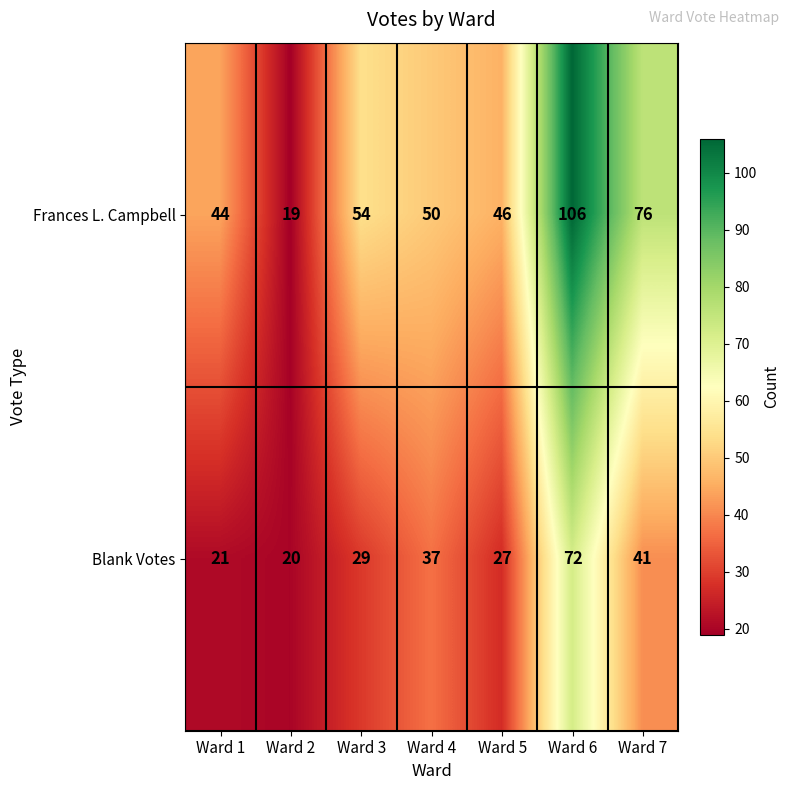

The value of Blank Votes at Ward 6 is 24. True or false?

False